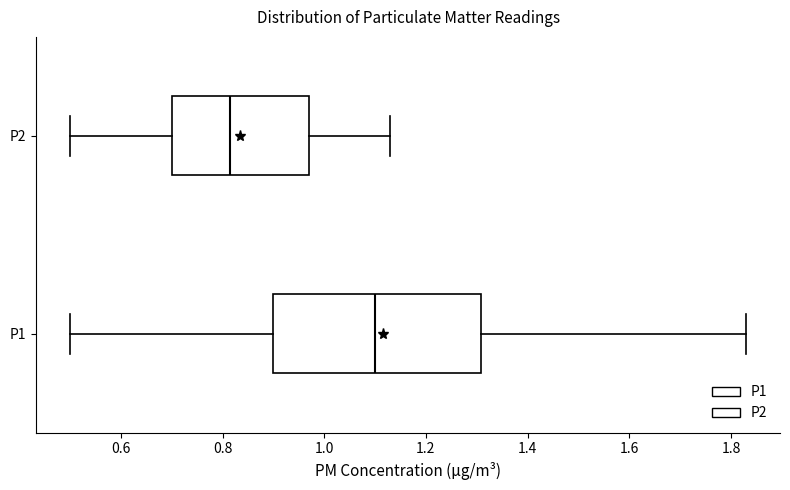

Which box's median line is the furthest to the left?

P2